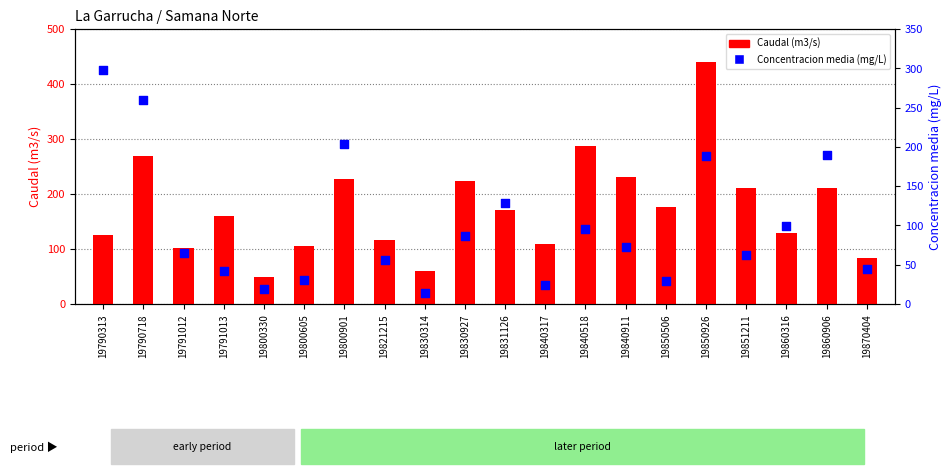

Which series has the largest Y range (max minus min)?

Caudal (m3/s)